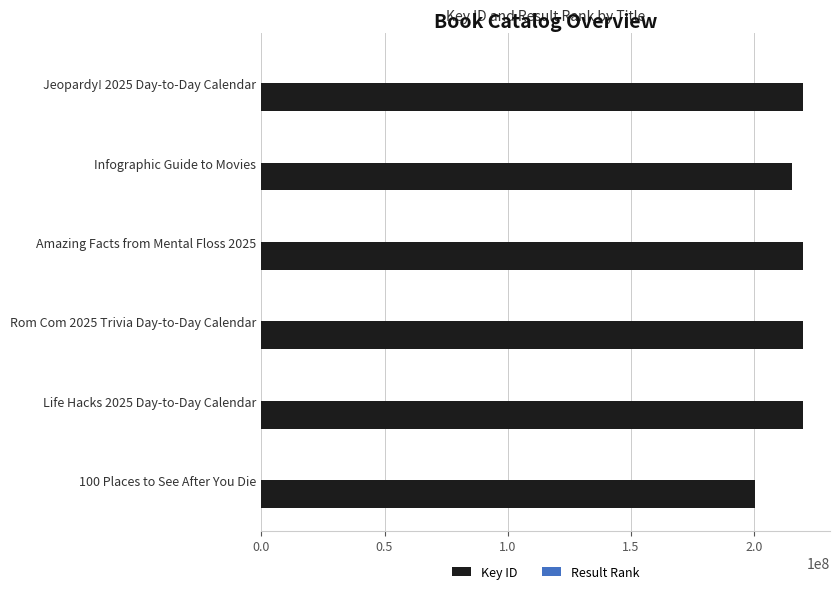

Is it true that Key ID equals 215379681 at Infographic Guide to Movies?

True